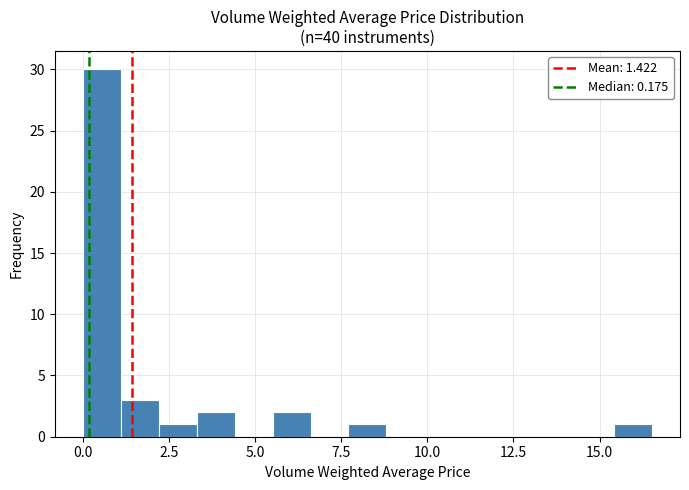

Read against the x-axis, roughly where is the centre of the tallest bar?

0.5